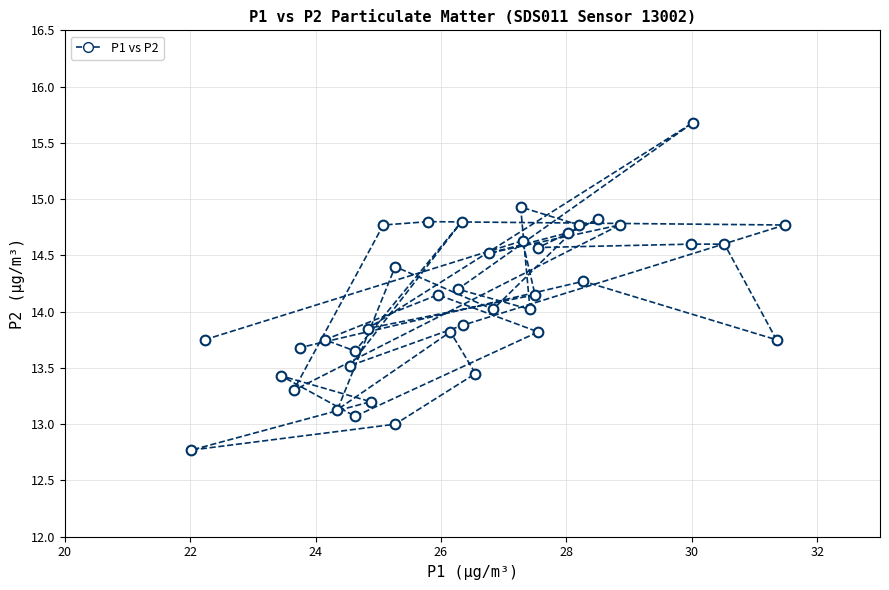

What is the range of Y values (max minus min)?

2.9